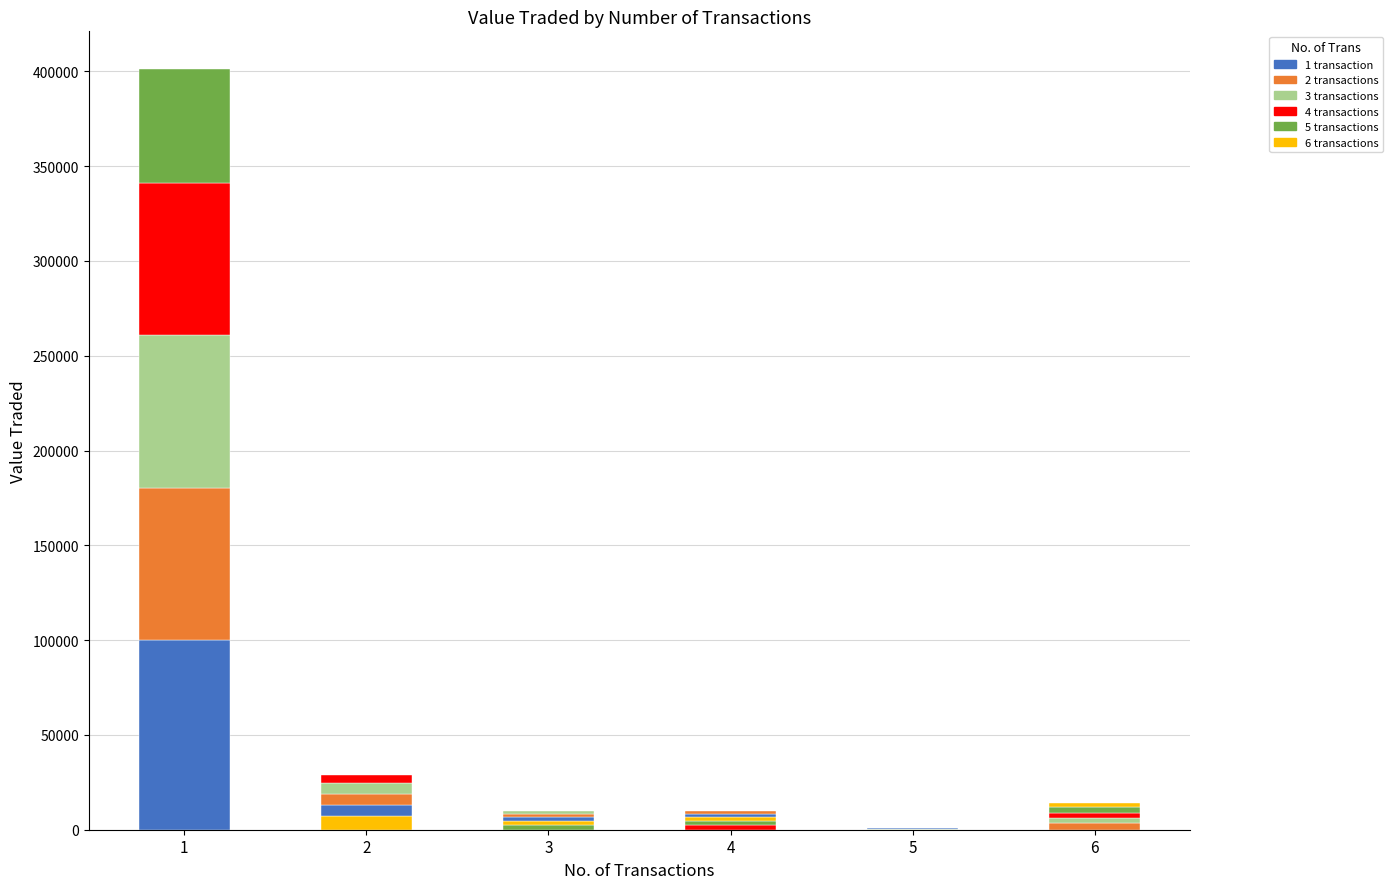

Count the number of categories in the chart.

6